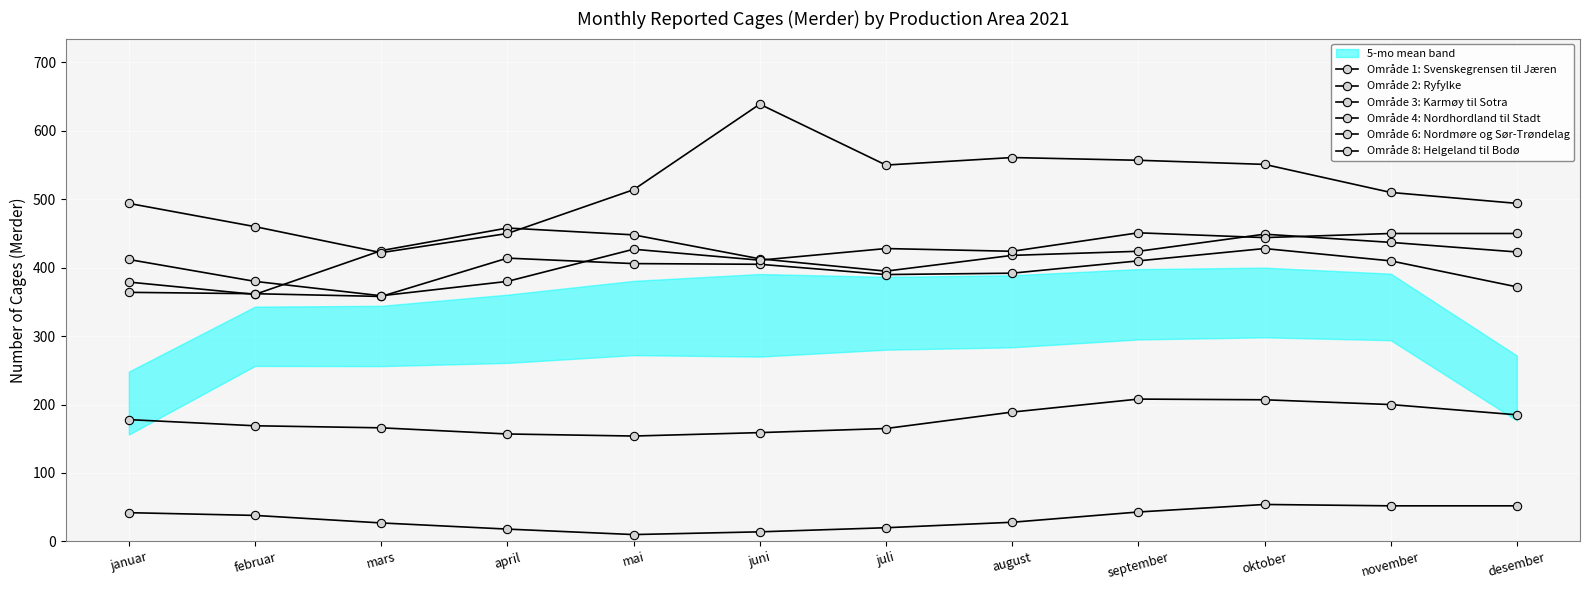

What is the label of the 4th point from the left?

april